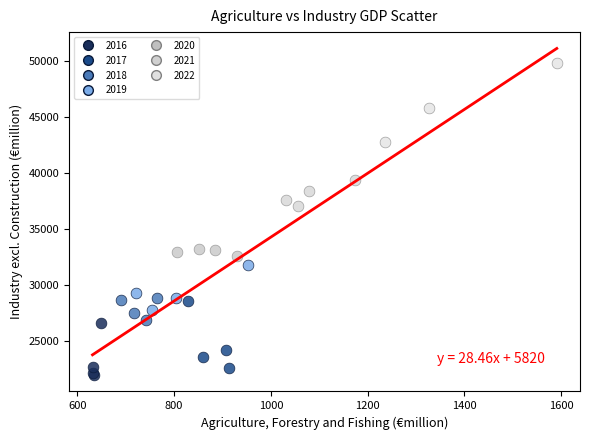

Which series has the largest Y range (max minus min)?

2022